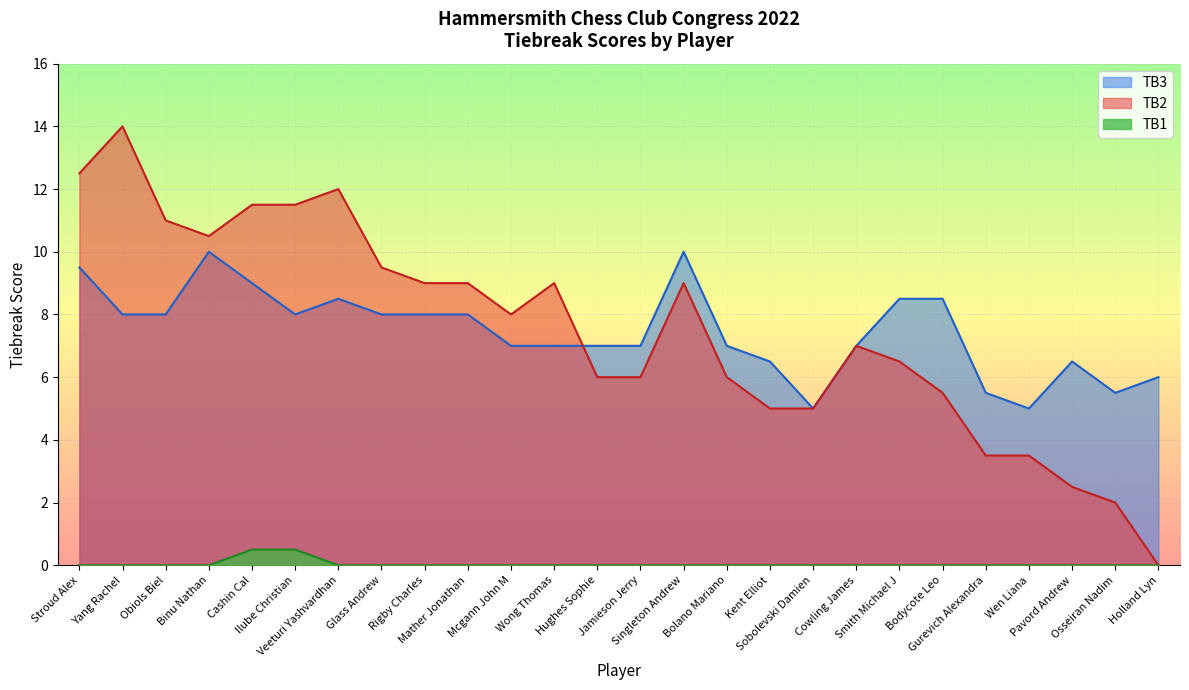

True or false: TB3 and TB1 cross at least once.

False